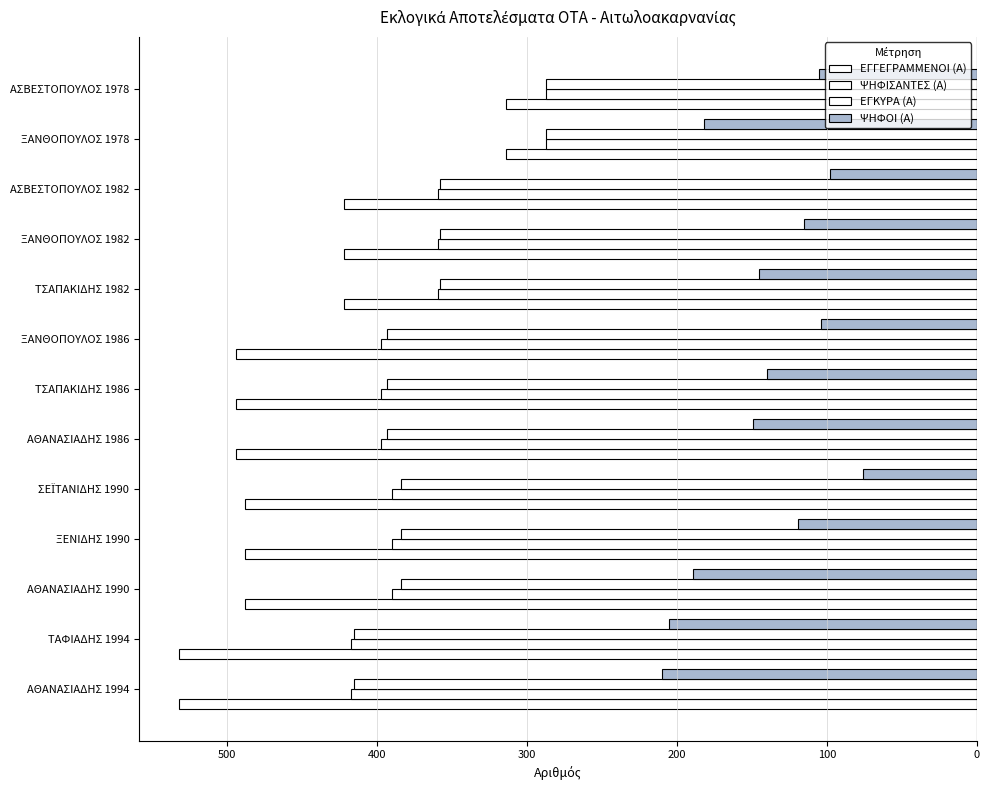

How many distinct data groups are displayed?

4